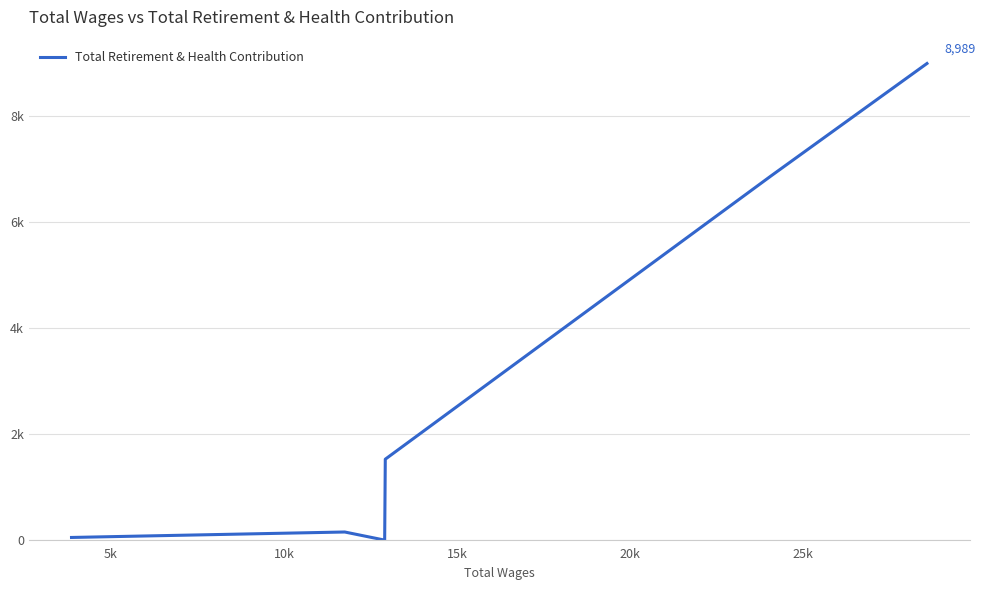

Is this an area chart (filled region under the line)?

No